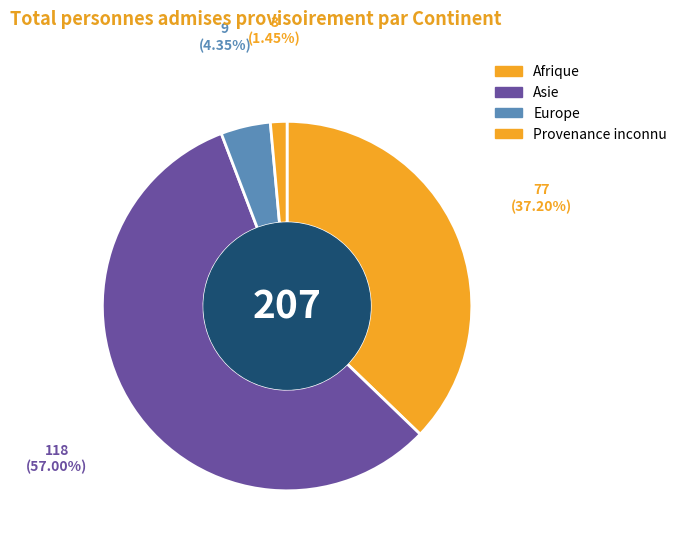

How many segments does this pie chart have?

4